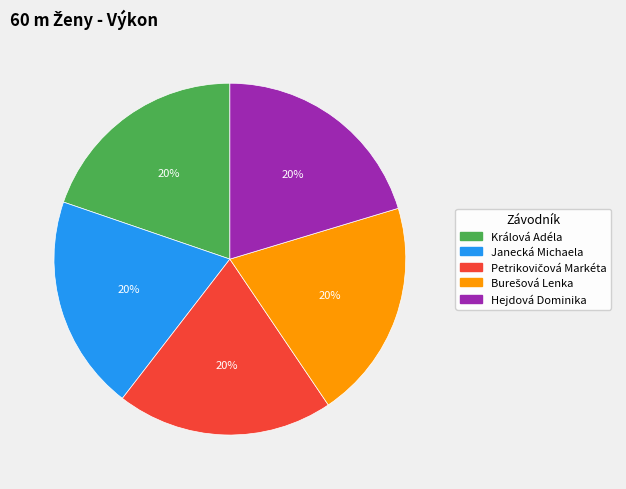

To the nearest percent, what portion does Janecká Michaela represent?

20%